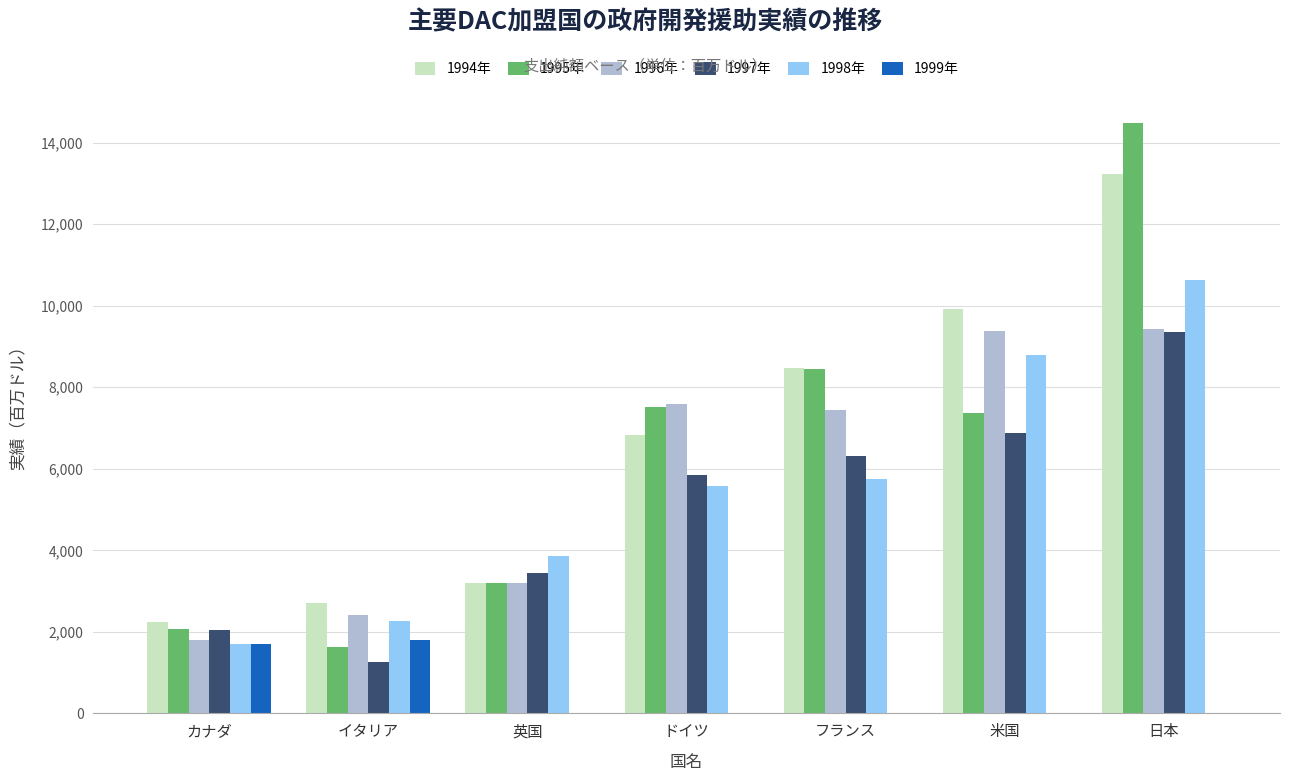

Reading left to right, transcribe all the data shown in this chart.

1994年: 2250	2705	3197	6818	8466	9927	13239
1995年: 2067	1623	3202	7524	8443	7367	14489
1996年: 1795	2416	3199	7601	7451	9377	9439
1997年: 2045	1266	3433	5857	6307	6878	9358
1998年: 1707	2278	3864	5581	5742	8786	10640
1999年: 1706	1806	0	0	0	0	0